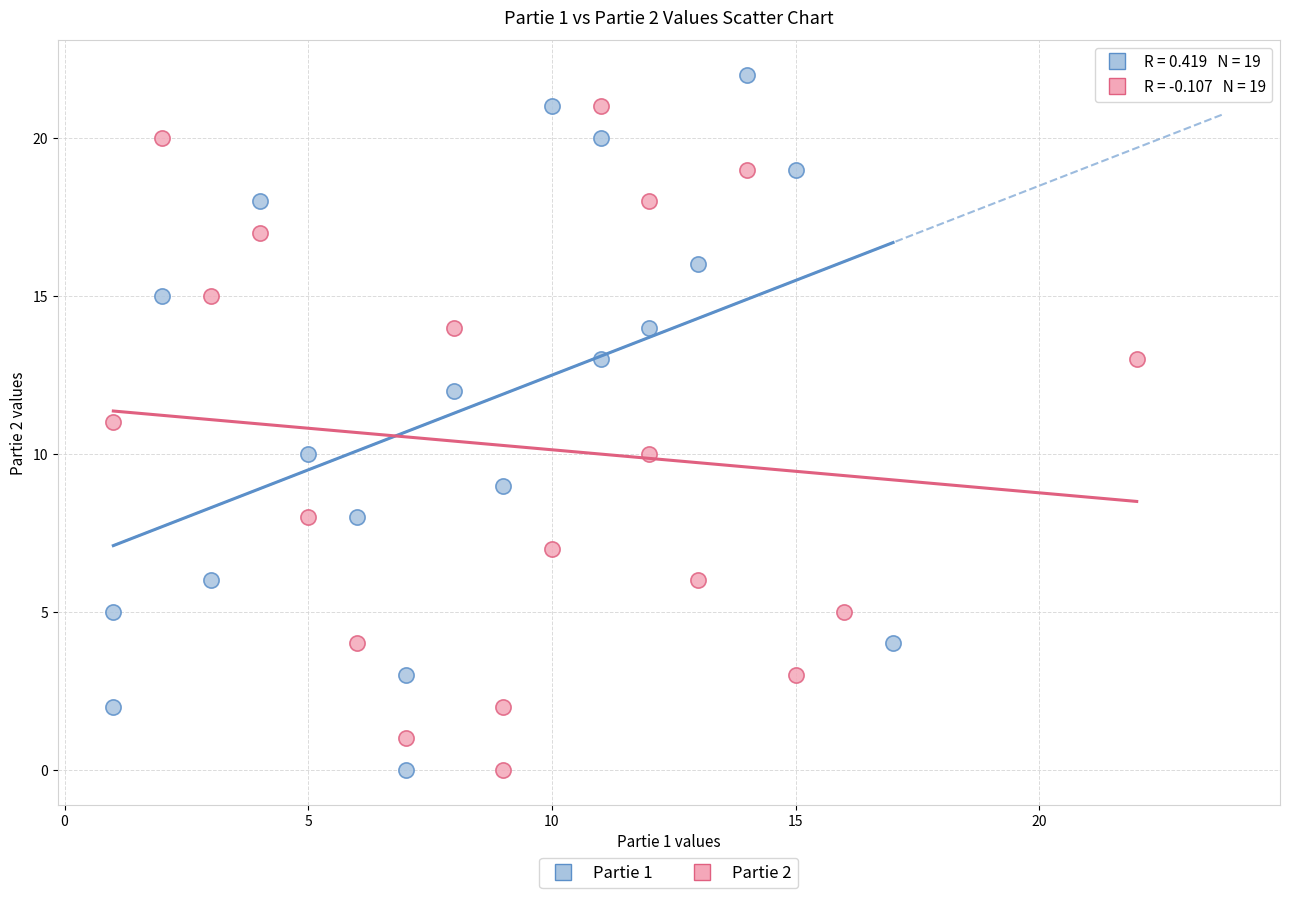

Which series contains the highest Y value?

Partie 1